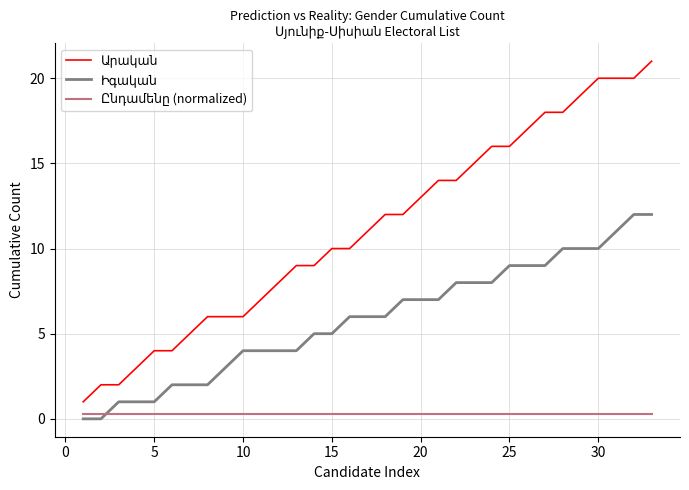

At how many categories does at least one series exceed 3?

29